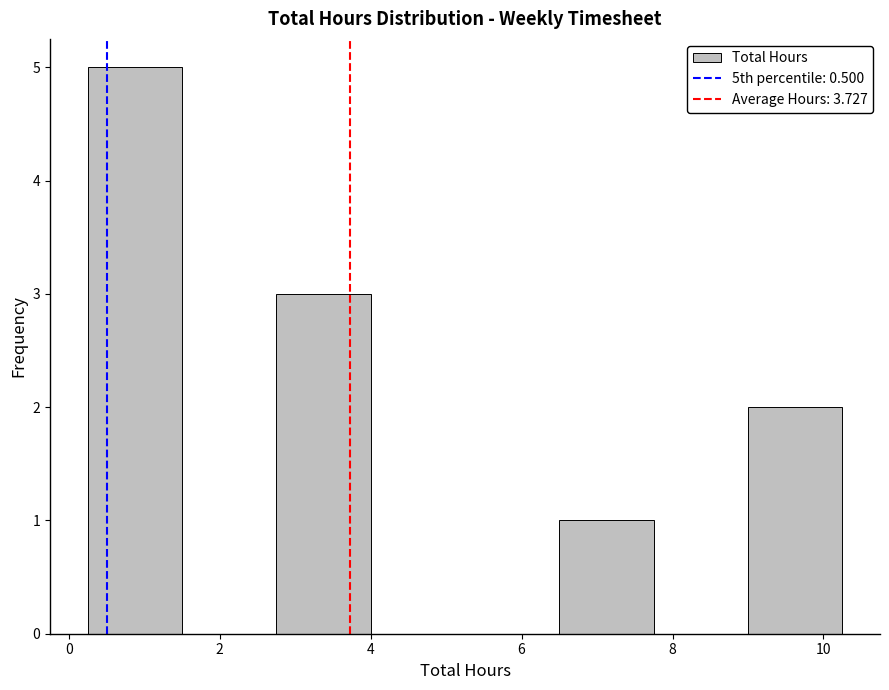

Which range on the x-axis has the tallest bar?

0.25 to 1.50